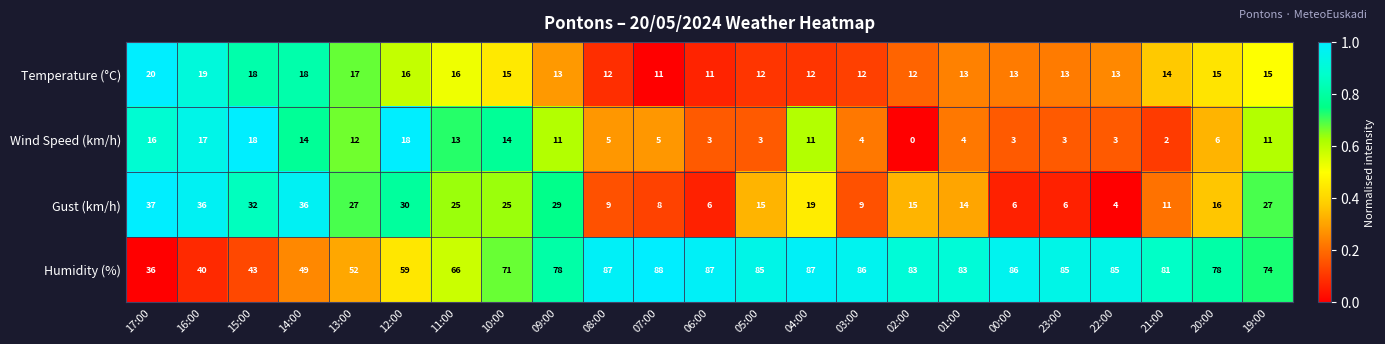

True or false: Gust (km/h) has a value of 4 at 22:00.

True